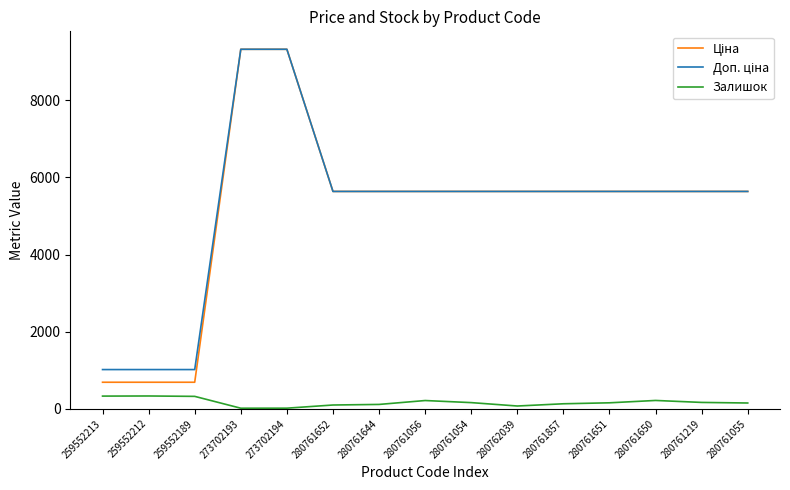

What is the total value across all series at 259552189?

2029.9